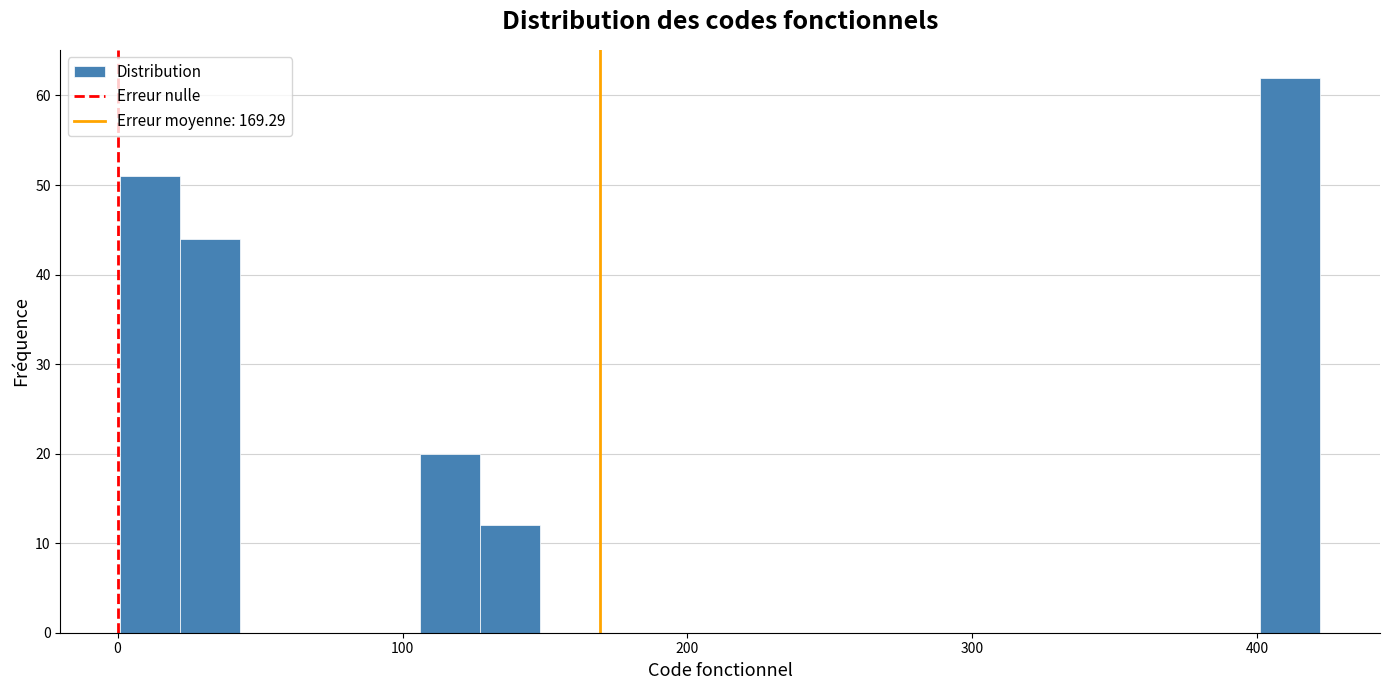

Around what value on the x-axis is the tallest bar? Give the approximate position of its centre, as read against the axis.

410